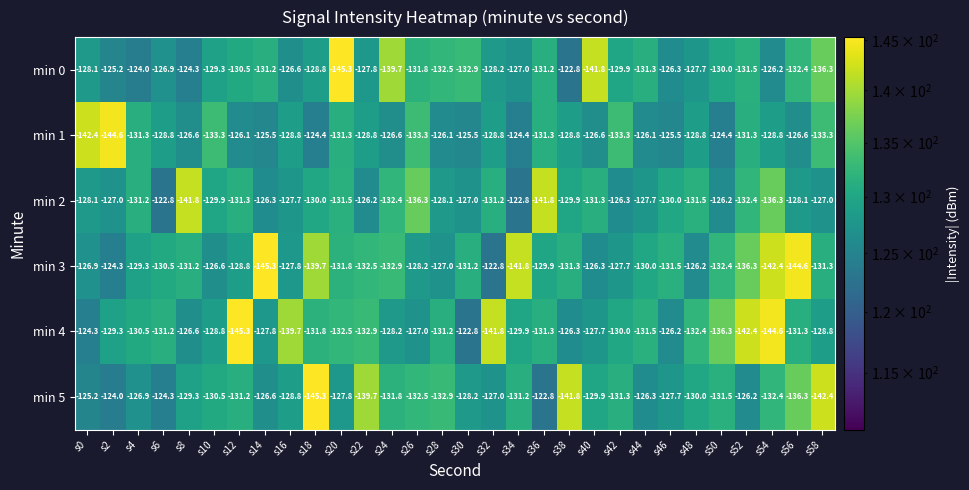

What is the difference between the second highest and minimum values in the min 0 series?

21.3